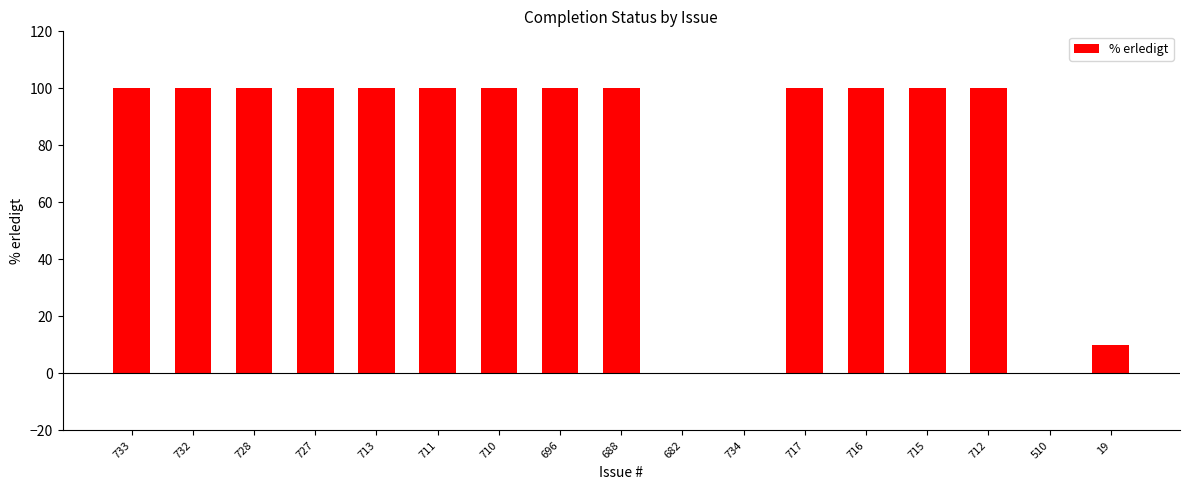

Is it true that the value at 510 is 0?

True